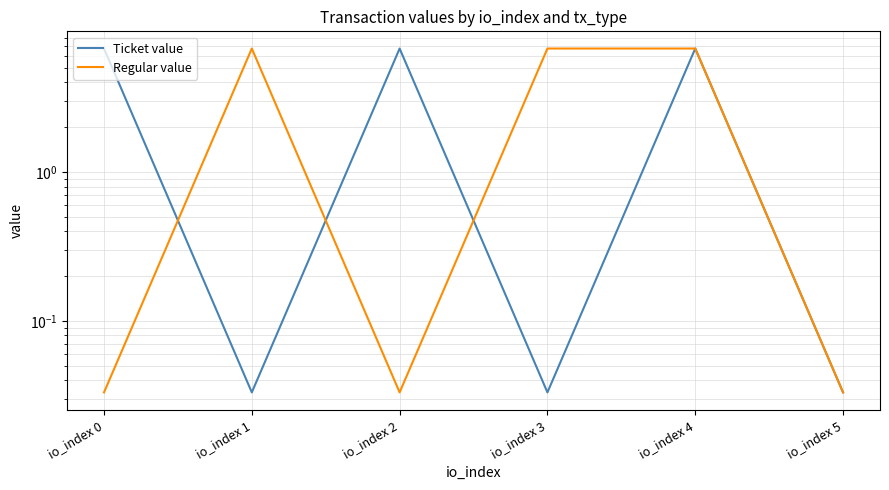

At which label does Regular value first exceed 6?

io_index 1